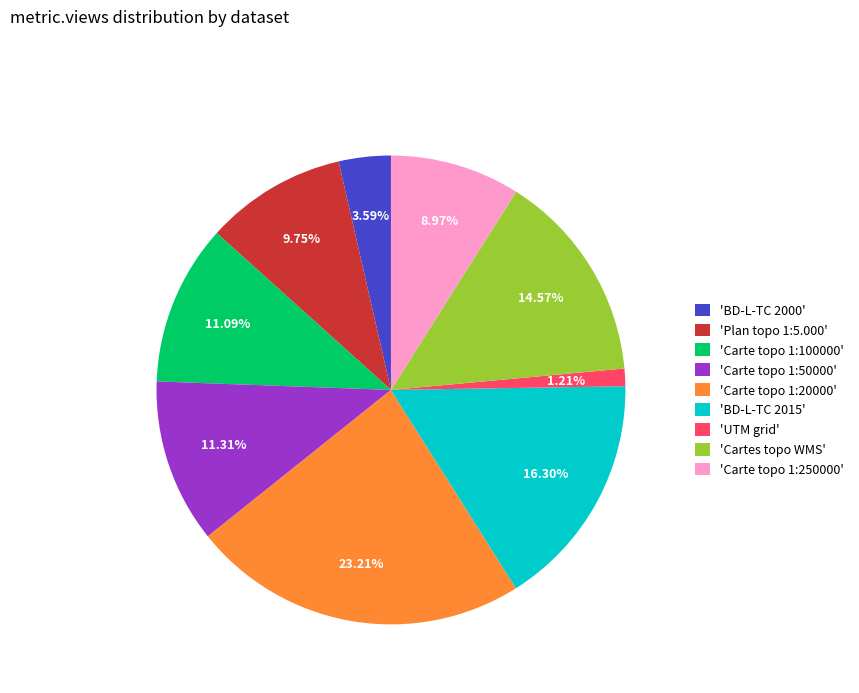

Between 'Plan topo 1:5.000' and 'Cartes topo WMS', which is larger?

'Cartes topo WMS'